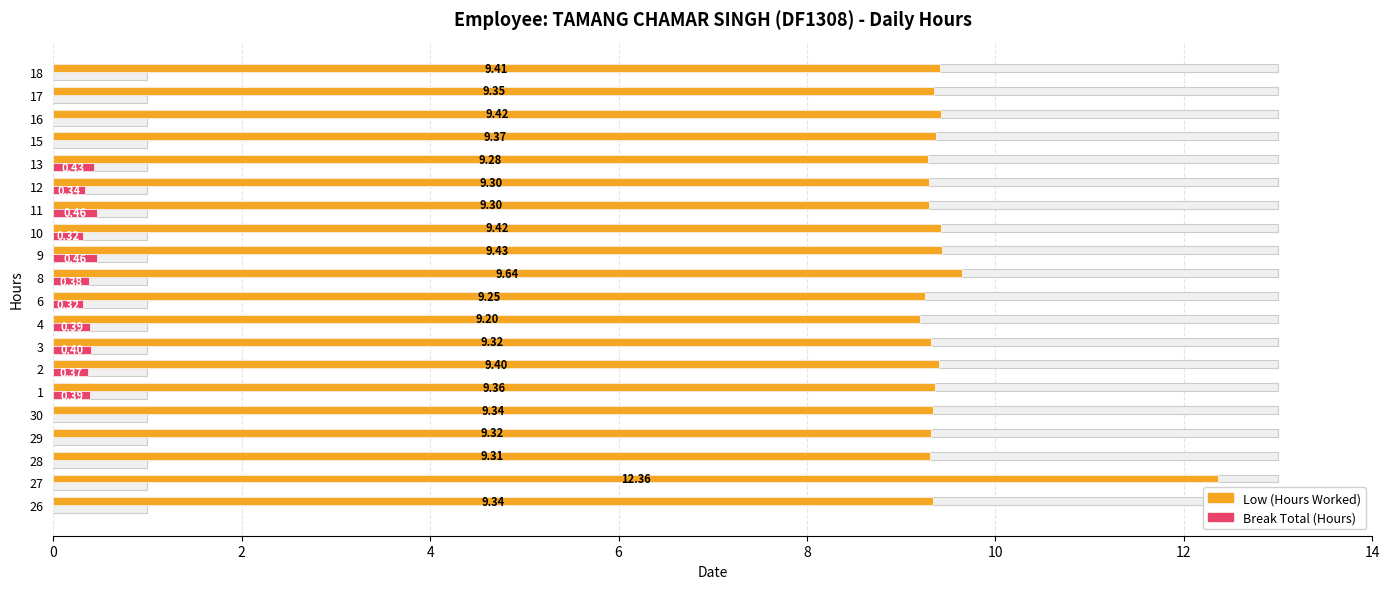

What is the difference between the maximum and second lowest values in the Break Total (Hours) series?

0.5